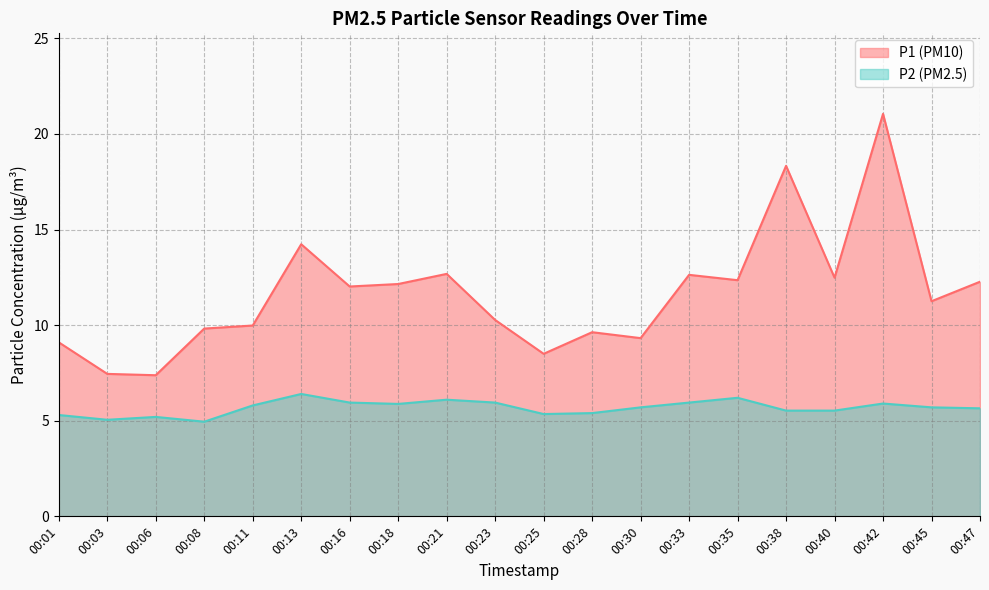

The P2 series shows 6.0 at 00:33. True or false?

True